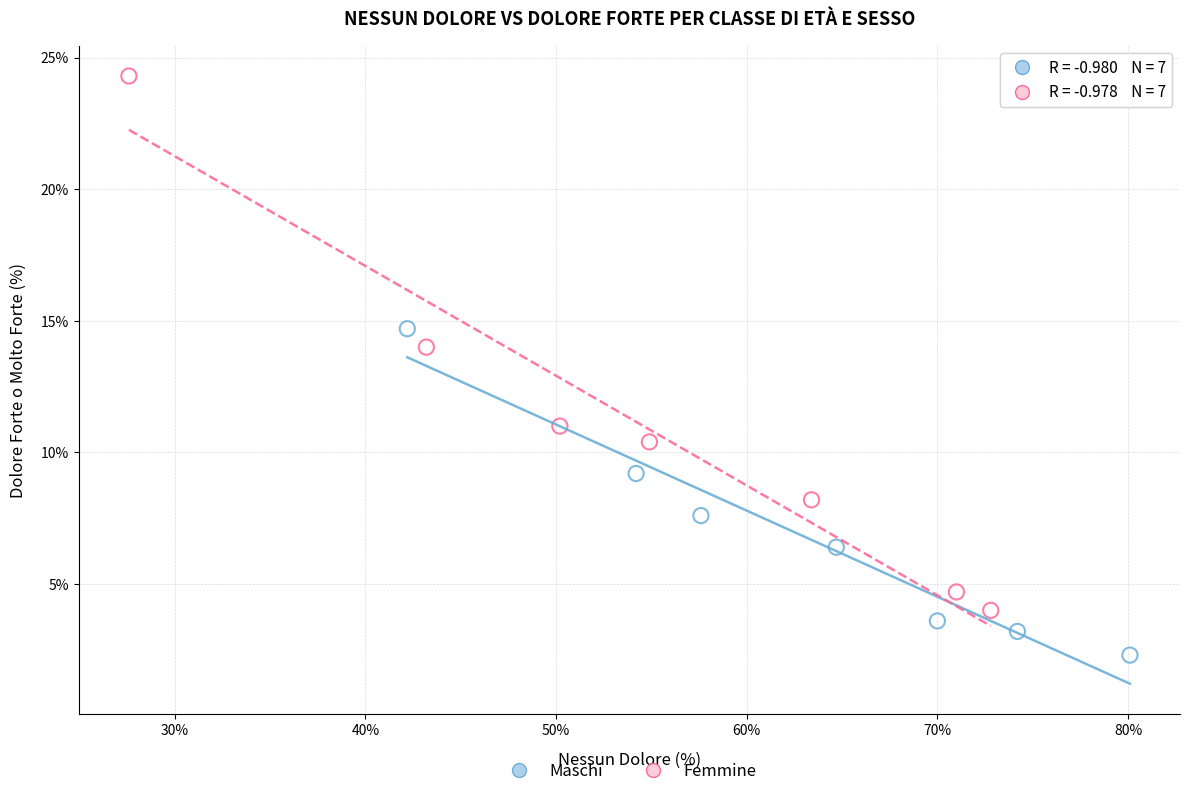

Which series contains the highest Y value?

Femmine